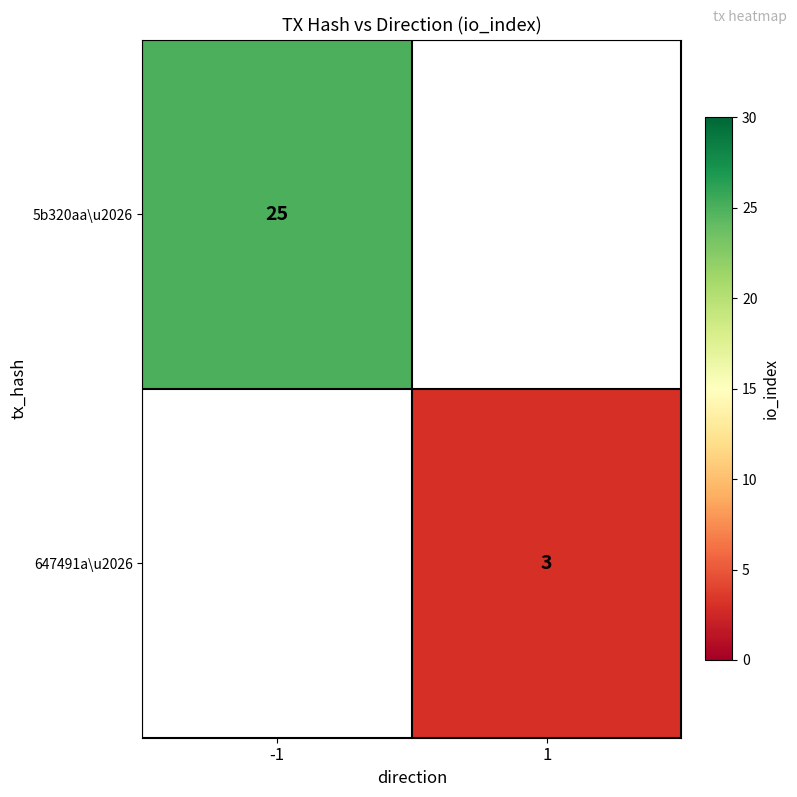

What is the total value across all series at -1?

25